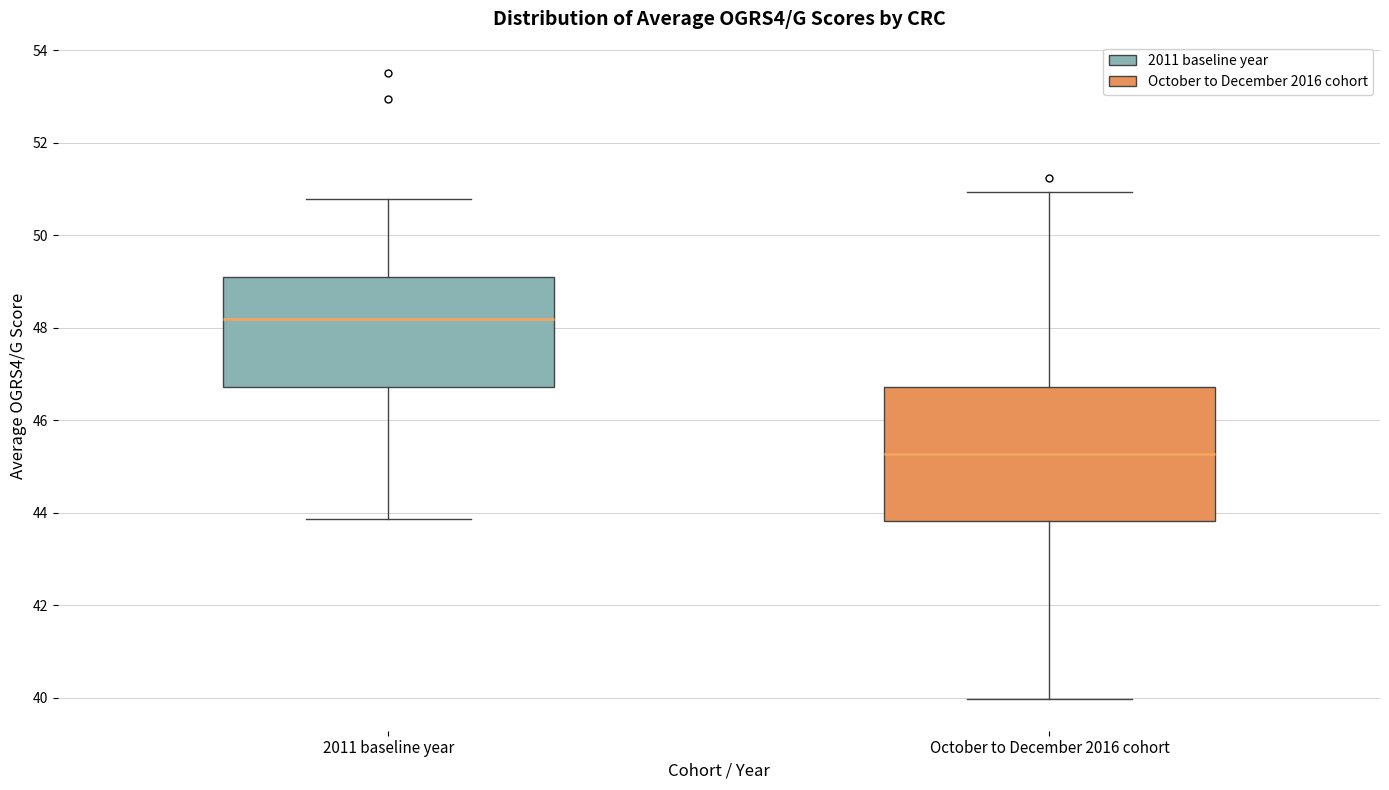

Reading left to right, read every box against the y-axis: the position of its median line, the range the box covers, and the ends of its whiskers. The values are not printed on the chart, so give them approximately, as read against the axis.

2011 baseline year: median 48.2, box 46.8 to 49.2, whiskers 43.8 to 50.8
October to December 2016 cohort: median 45.2, box 43.8 to 46.8, whiskers 40.0 to 51.0